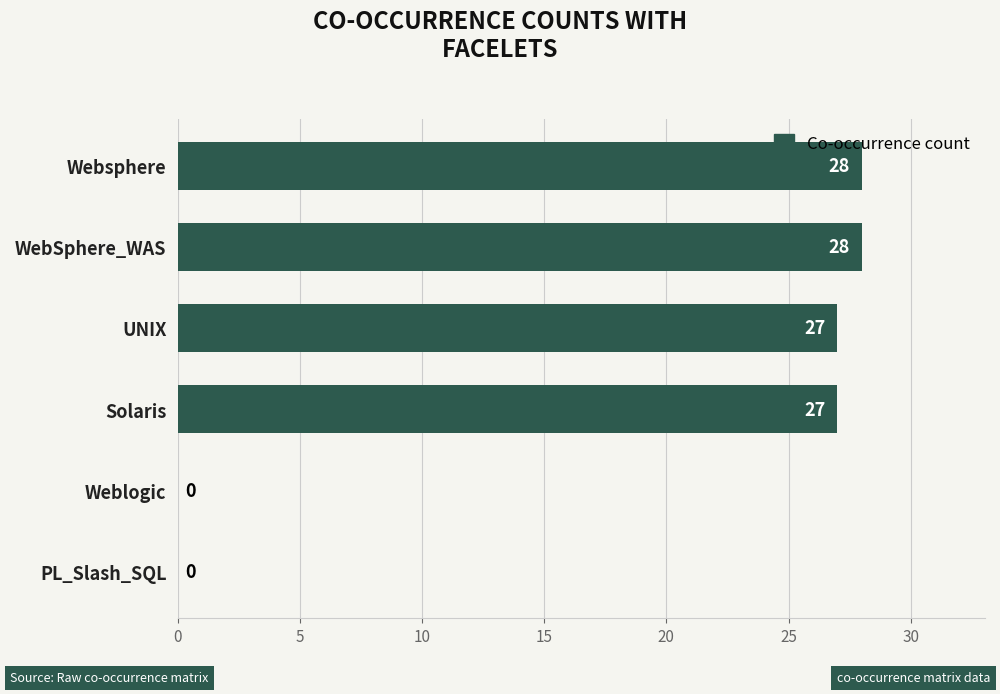

True or false: the data shows 27 at Solaris.

True